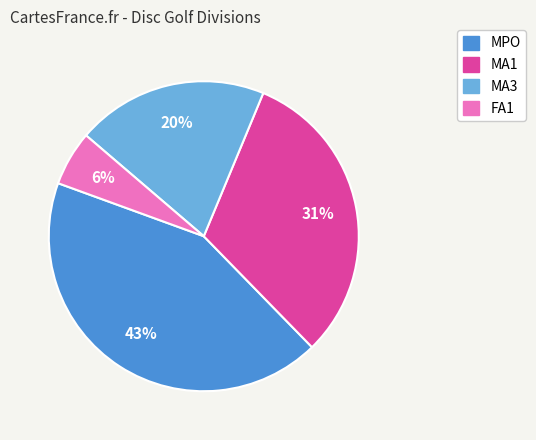

Approximately how many times larger is the value at MA3 compared to MA1?

0.6